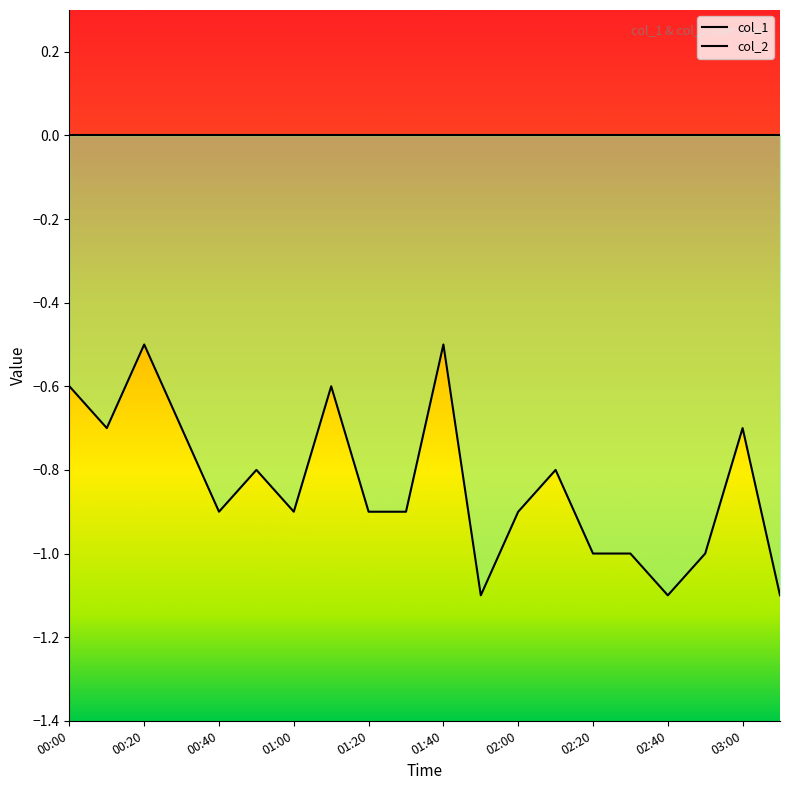

What is the minimum value shown in the chart?

-1.1